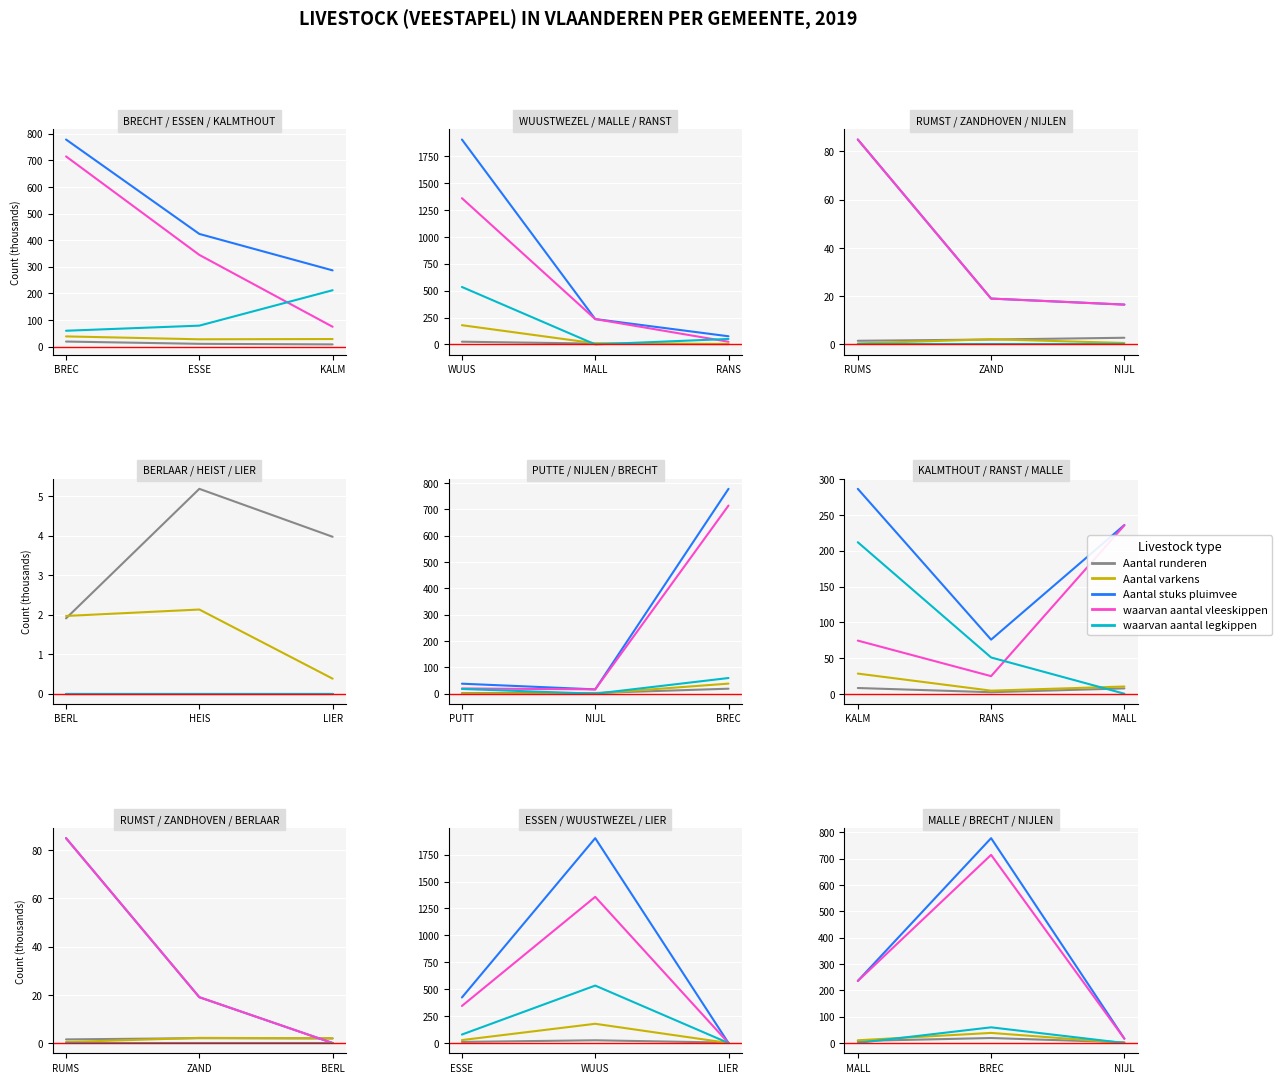

List the series in order of their peak value, highest first.

Aantal stuks pluimvee, waarvan aantal vleeskippen, waarvan aantal legkippen, Aantal varkens, Aantal runderen